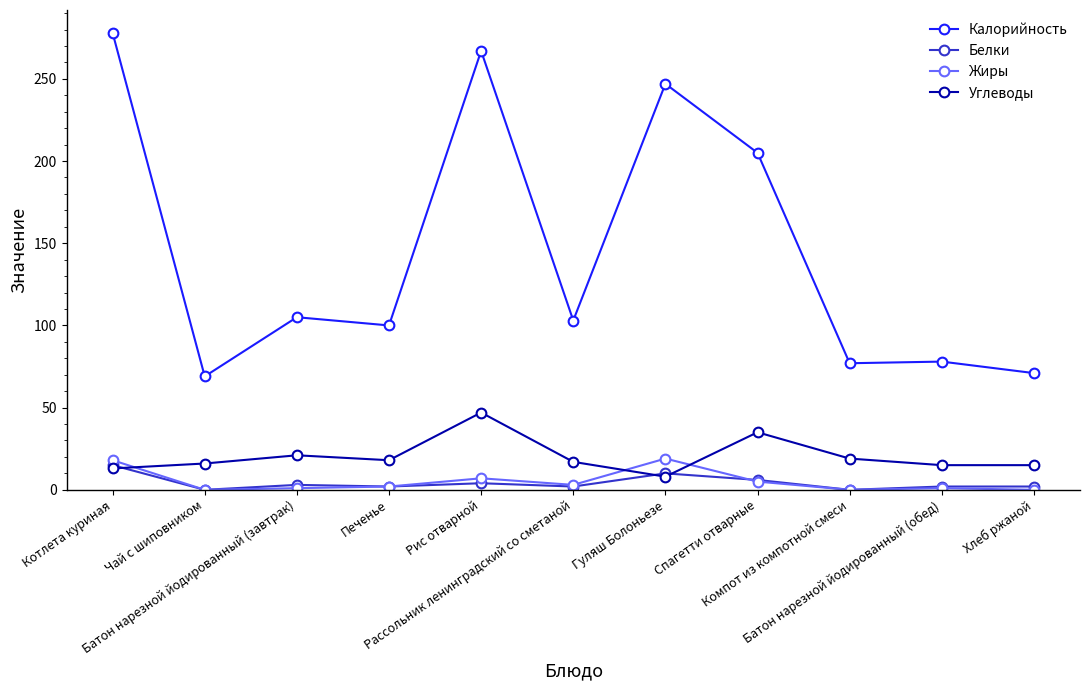

Rank the series by their maximum value, from highest to lowest.

Калорийность, Углеводы, Жиры, Белки